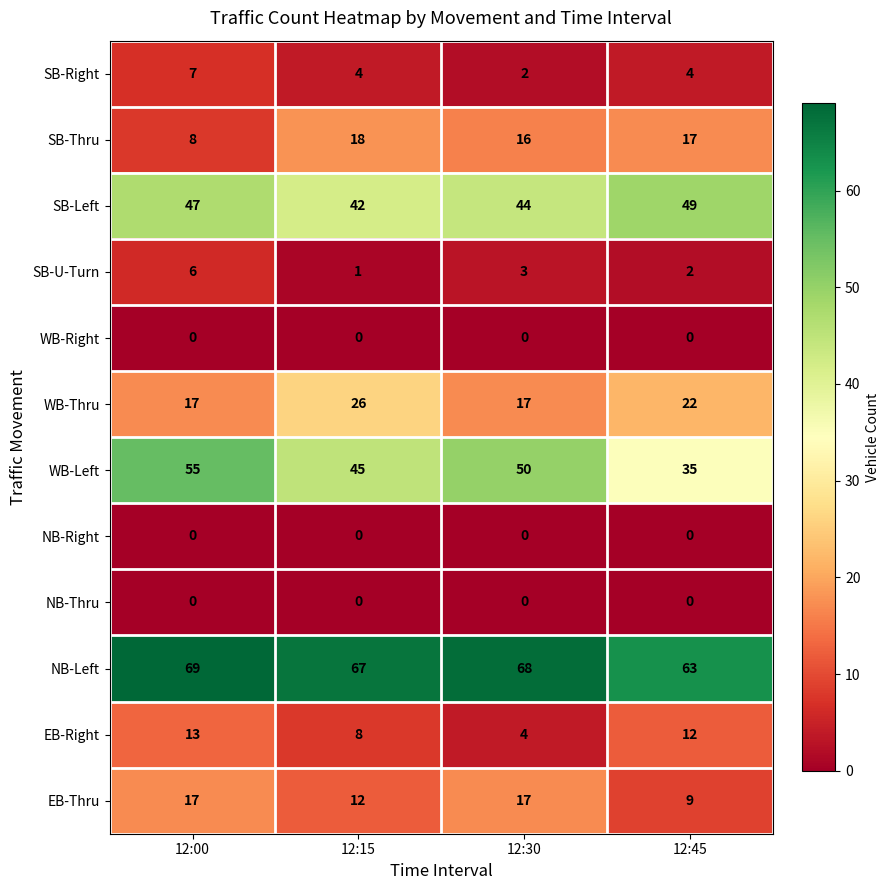

What is the sum of all WB-Thru values?

82